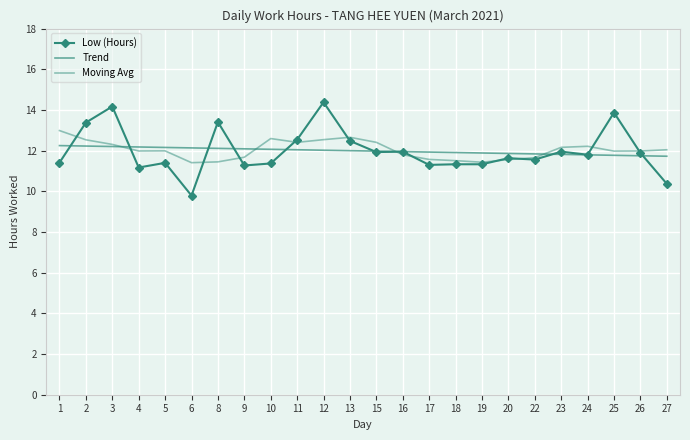

What is the sum of the Trend values at 1 and 25?

24.0